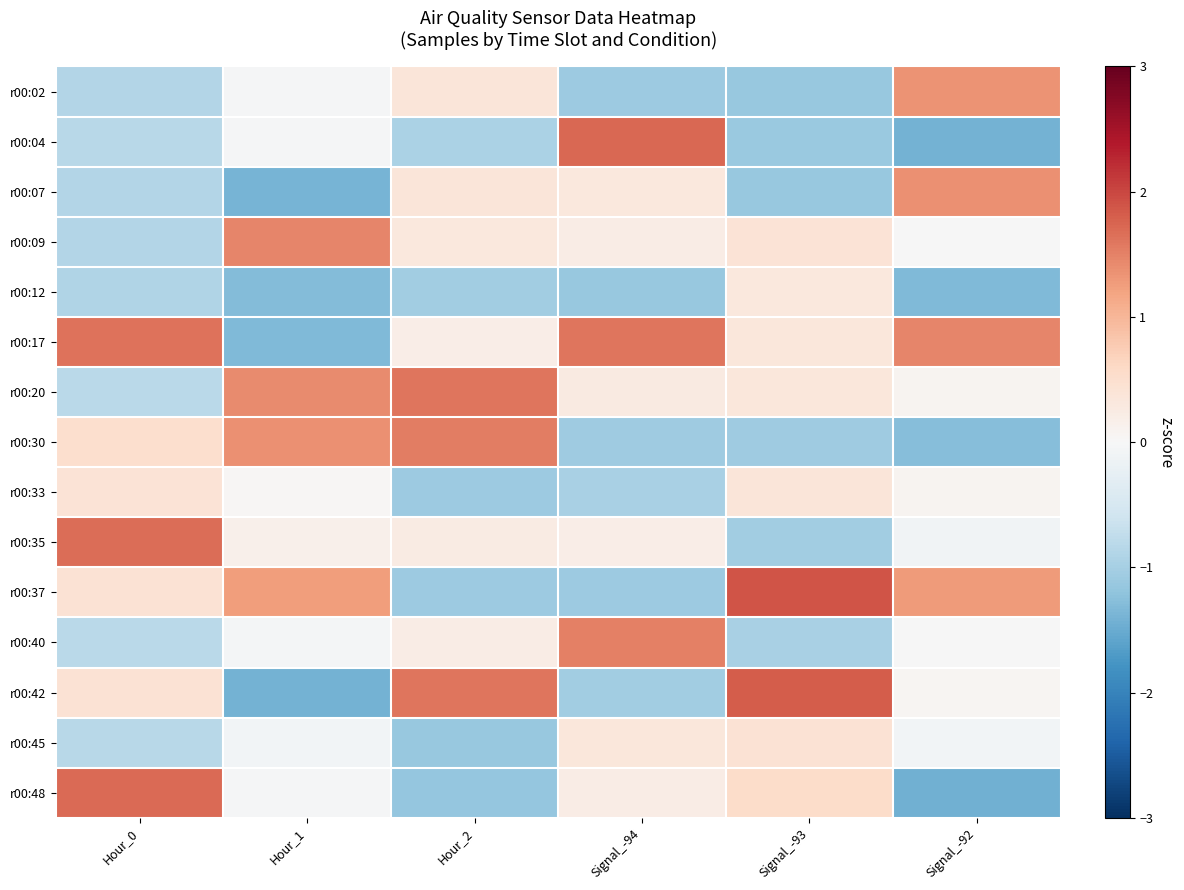

At which category is the sum across all series the highest?

Signal_-92